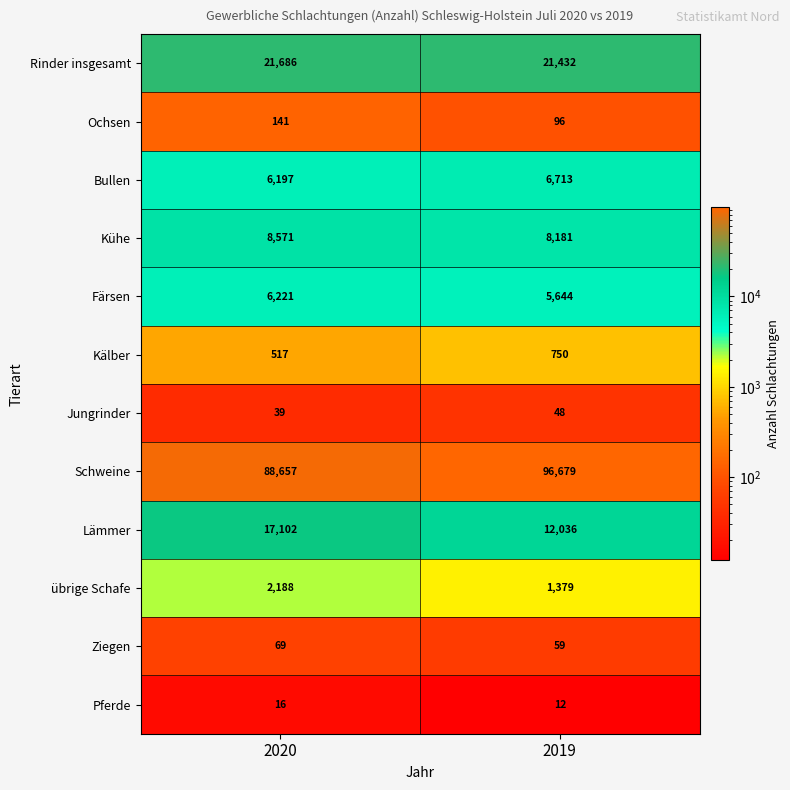

Where is übrige Schafe nearest to the value 1783?

2019